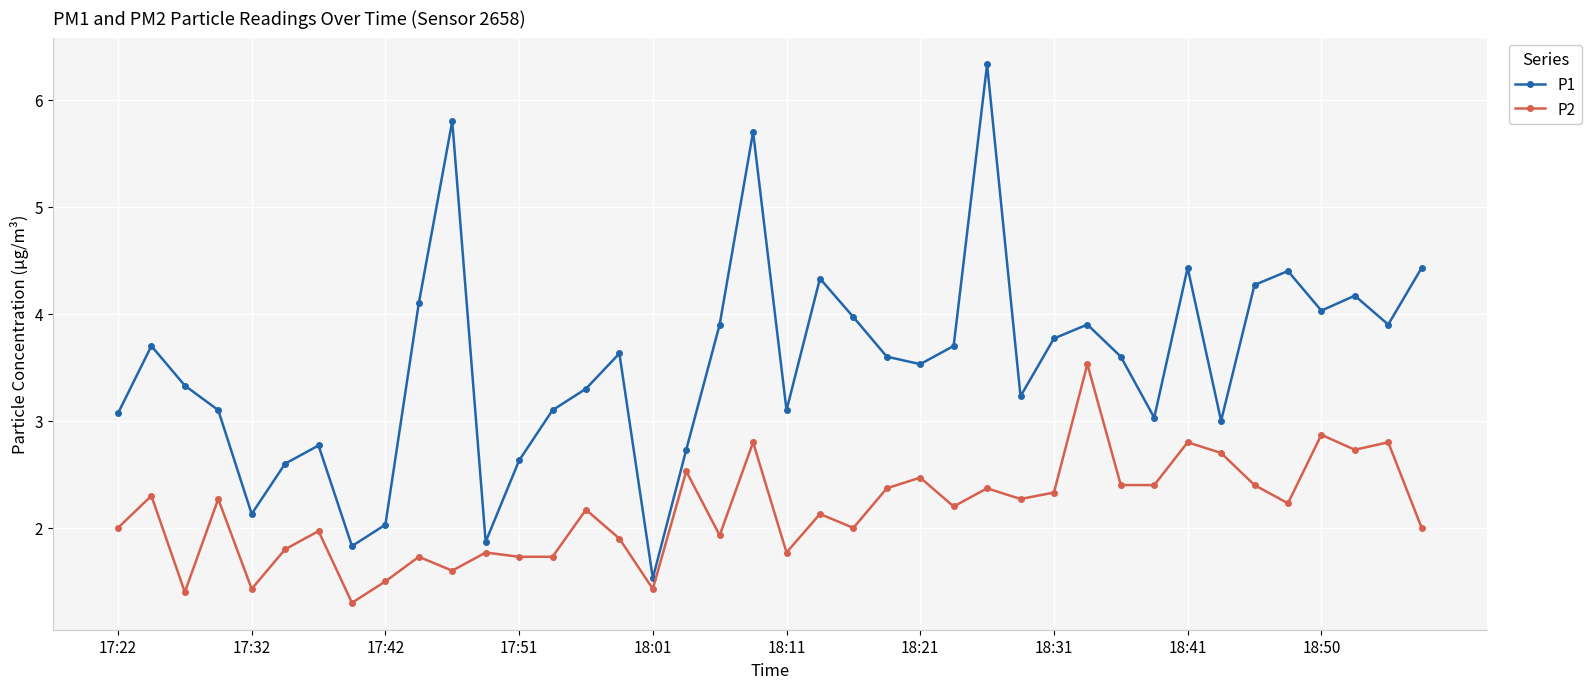

Reading right to left, transcribe all the data shown in this chart.

P1: 4.4	3.9	4.2	4.0	4.4	4.3	3.0	4.4	3.0	3.6	3.9	3.8	3.2	6.3	3.7	3.5	3.6	4.0	4.3	3.1	5.7	3.9	2.7	1.5	3.6	3.3	3.1	2.6	1.9	5.8	4.1	2.0	1.8	2.8	2.6	2.1	3.1	3.3	3.7	3.1
P2: 2.0	2.8	2.7	2.9	2.2	2.4	2.7	2.8	2.4	2.4	3.5	2.3	2.3	2.4	2.2	2.5	2.4	2.0	2.1	1.8	2.8	1.9	2.5	1.4	1.9	2.2	1.7	1.7	1.8	1.6	1.7	1.5	1.3	2.0	1.8	1.4	2.3	1.4	2.3	2.0